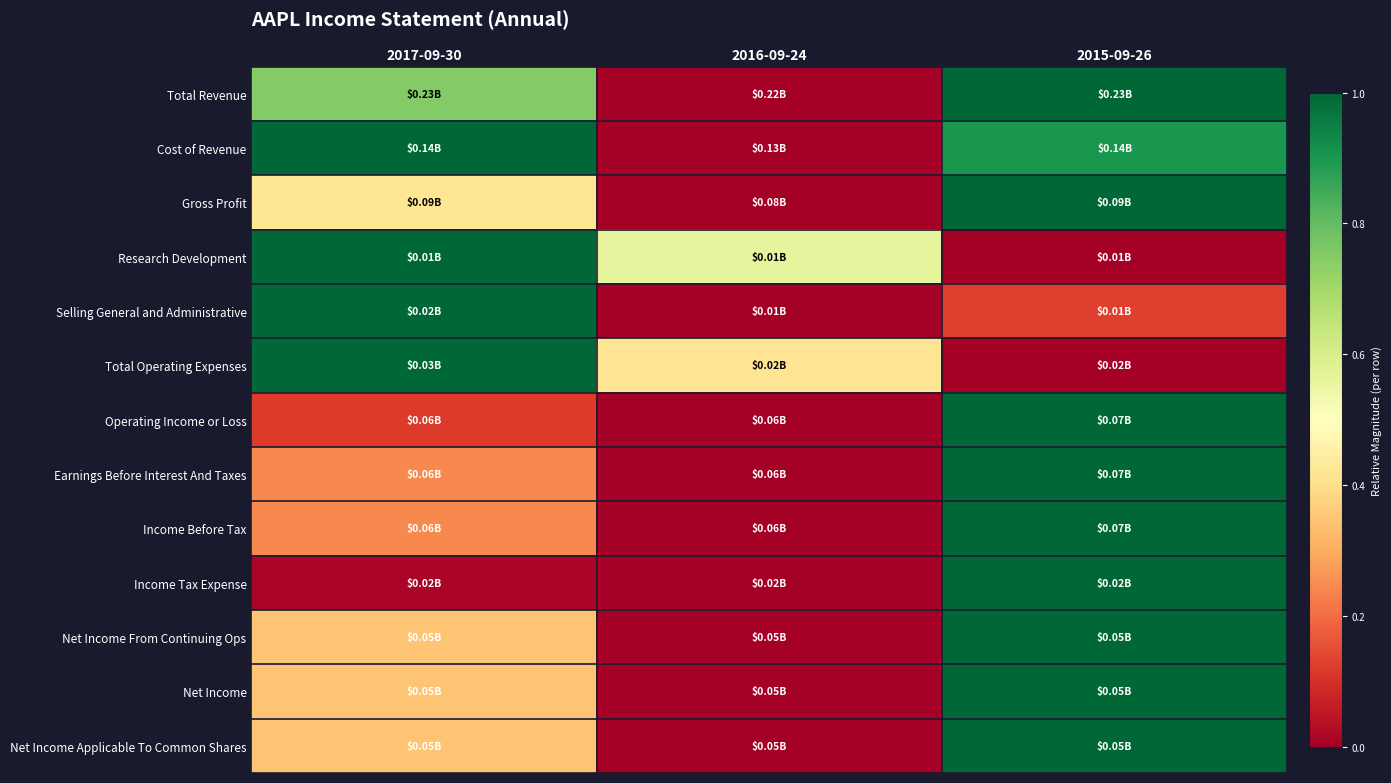

At how many categories does at least one series exceed 0?

3